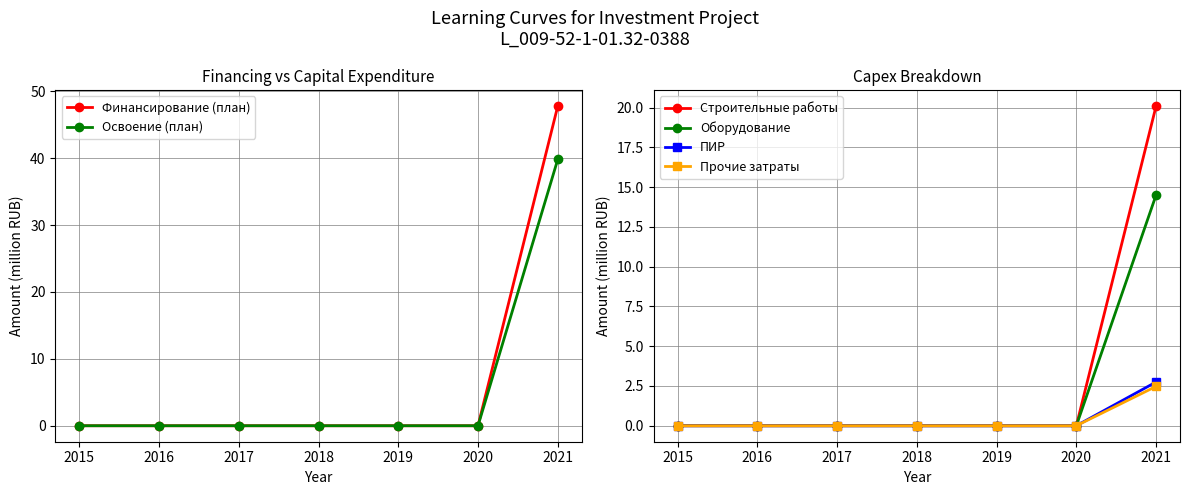

At which label does Строительные работы reach its peak?

2021